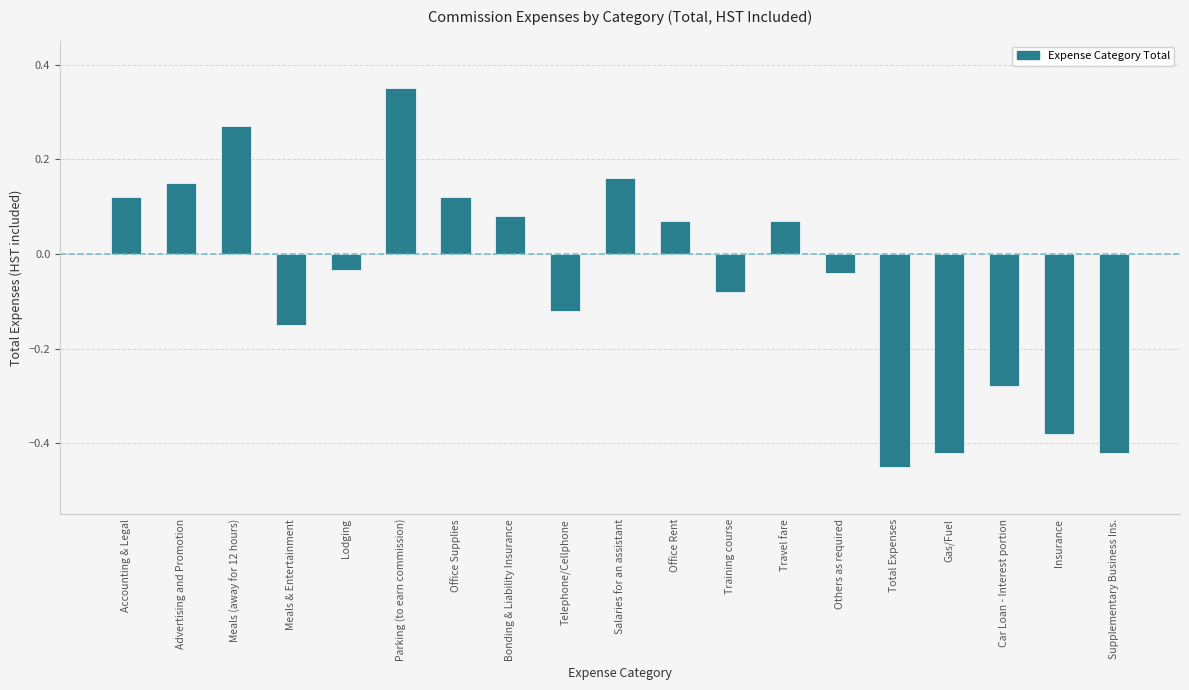

What position from the left is Travel fare?

13